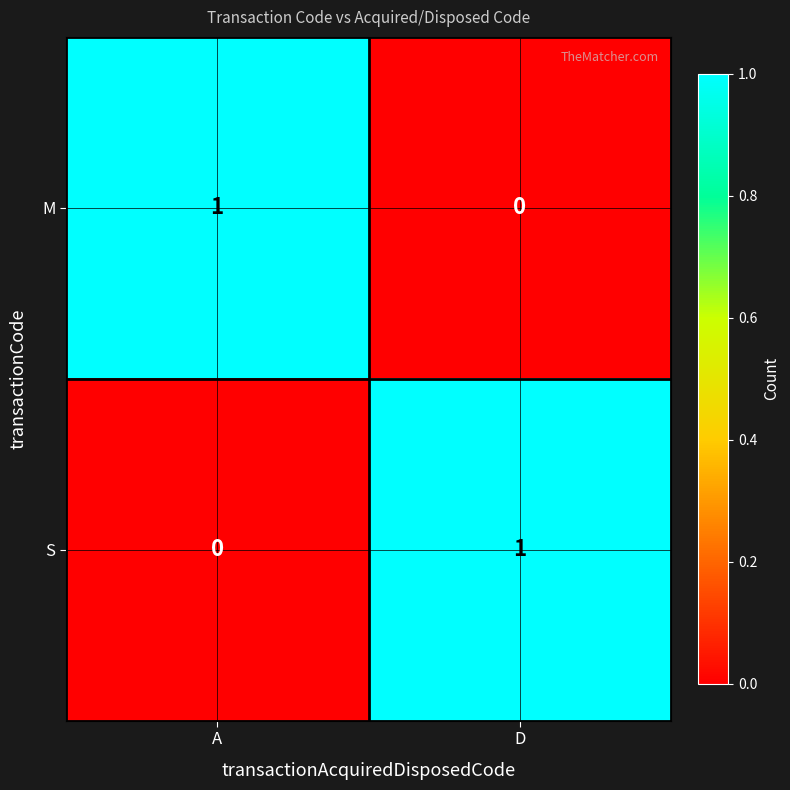

At which label is S closest to 0?

A